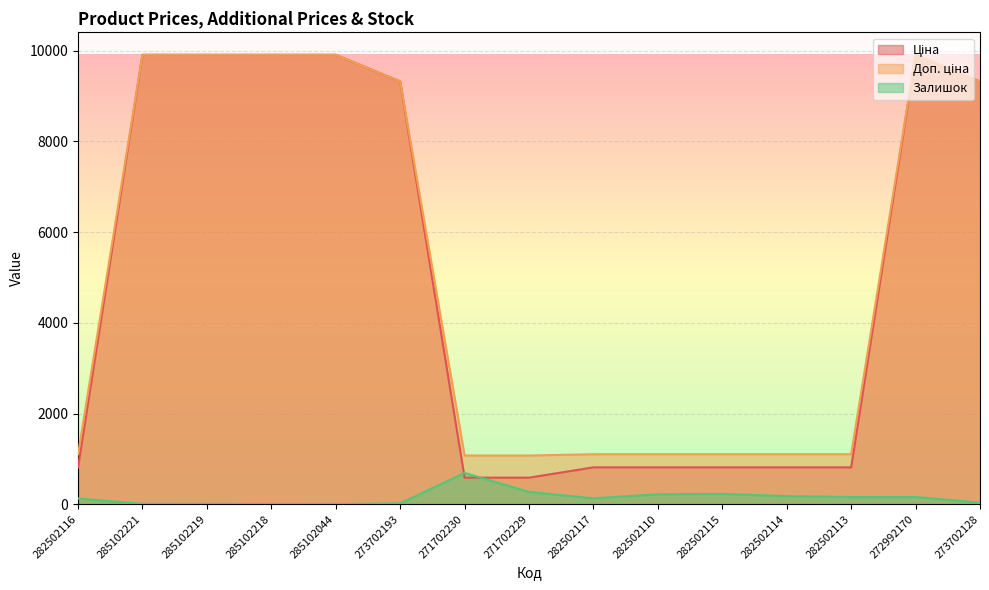

What is the label of the 1st point from the right?

273702128